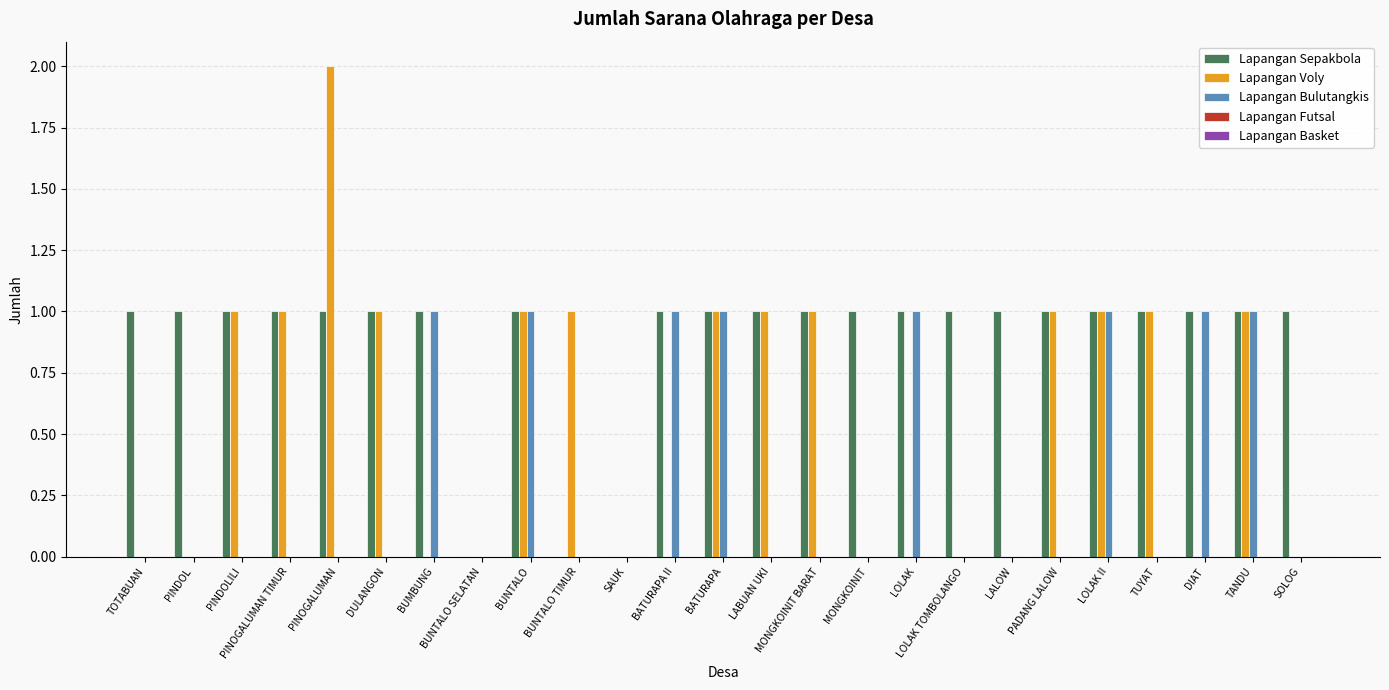

The value of Lapangan Sepakbola at BUNTALO TIMUR is -1. True or false?

False